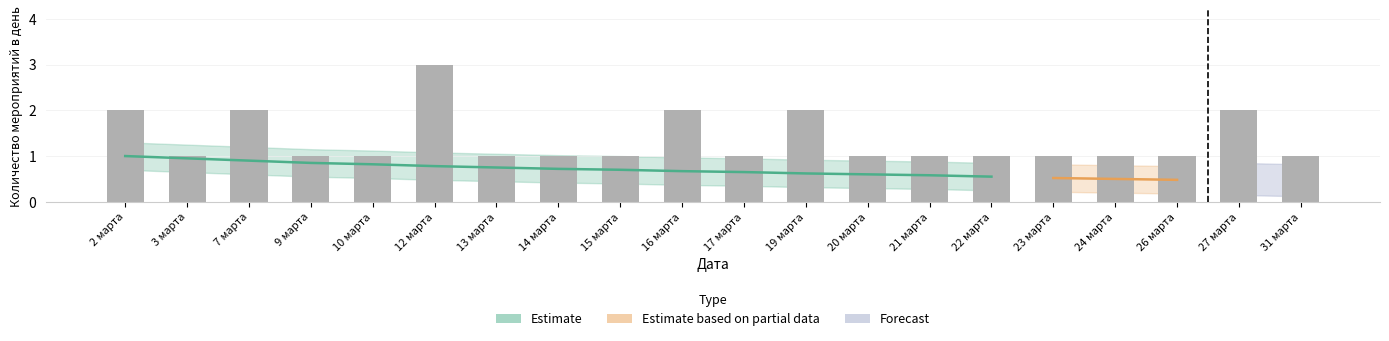

Reading right to left, transcribe all the data shown in this chart.

Events per day: 31 марта=1.0	27 марта=2.0	26 марта=1.0	24 марта=1.0	23 марта=1.0	22 марта=1.0	21 марта=1.0	20 марта=1.0	19 марта=2.0	17 марта=1.0	16 марта=2.0	15 марта=1.0	14 марта=1.0	13 марта=1.0	12 марта=3.0	10 марта=1.0	9 марта=1.0	7 марта=2.0	3 марта=1.0	2 марта=2.0
Estimate: 31 марта=0.4	27 марта=0.5	26 марта=0.5	24 марта=0.5	23 марта=0.5	22 марта=0.6	21 марта=0.6	20 марта=0.6	19 марта=0.6	17 марта=0.7	16 марта=0.7	15 марта=0.7	14 марта=0.7	13 марта=0.8	12 марта=0.8	10 марта=0.8	9 марта=0.8	7 марта=0.9	3 марта=0.9	2 марта=1.0
Estimate_low: 31 марта=0.1	27 марта=0.1	26 марта=0.2	24 марта=0.2	23 марта=0.2	22 марта=0.2	21 марта=0.3	20 марта=0.3	19 марта=0.3	17 марта=0.3	16 марта=0.4	15 марта=0.4	14 марта=0.4	13 марта=0.5	12 марта=0.5	10 марта=0.5	9 марта=0.6	7 марта=0.6	3 марта=0.7	2 марта=0.7
Estimate_high: 31 марта=0.7	27 марта=0.8	26 марта=0.8	24 марта=0.8	23 марта=0.8	22 марта=0.8	21 марта=0.9	20 марта=0.9	19 марта=0.9	17 марта=0.9	16 марта=1.0	15 марта=1.0	14 марта=1.0	13 марта=1.1	12 марта=1.1	10 марта=1.1	9 марта=1.1	7 марта=1.2	3 марта=1.2	2 марта=1.3